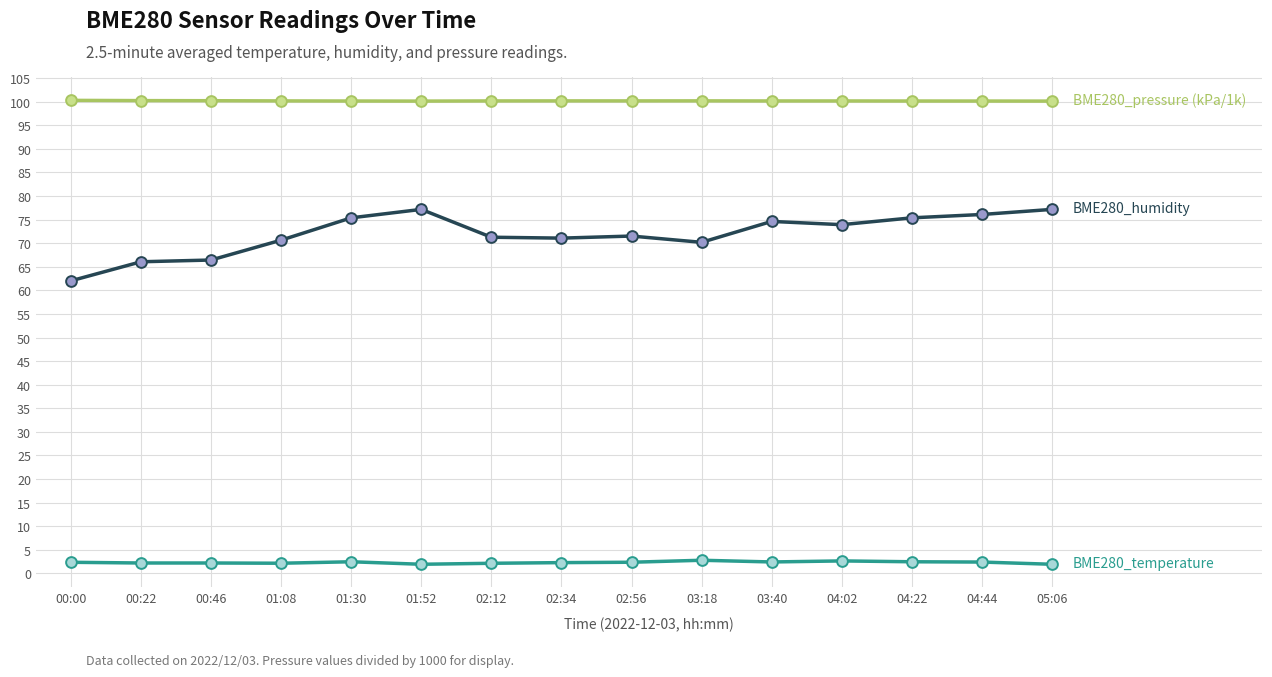

What is the difference between the highest and lowest values at 00:46?

98.0